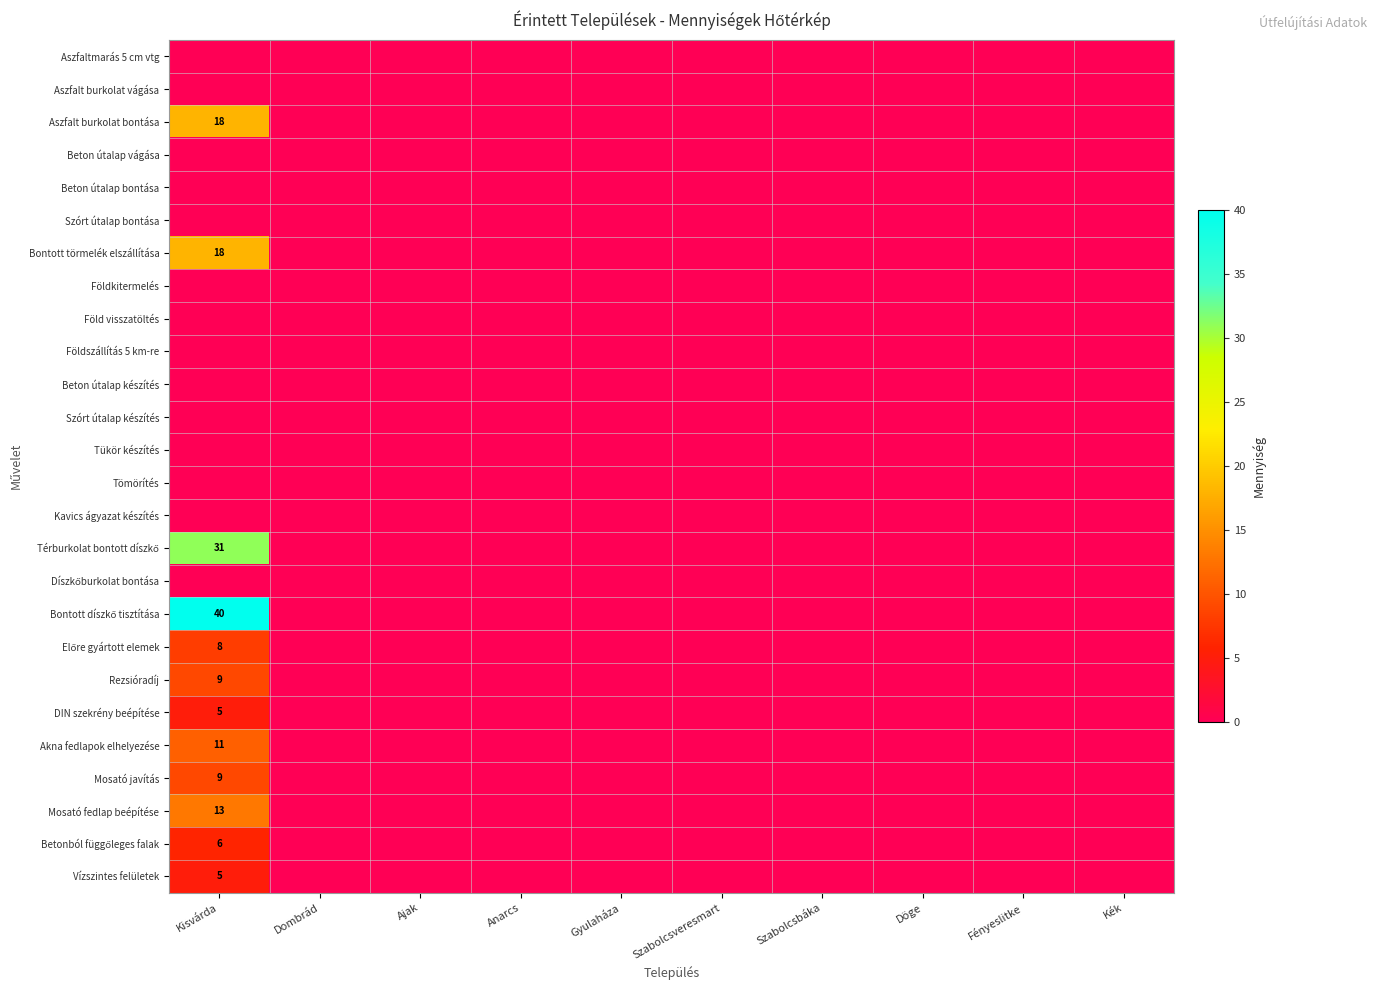

Is it true that Térburkolat bontott díszkő equals -18 at Fényeslitke?

False